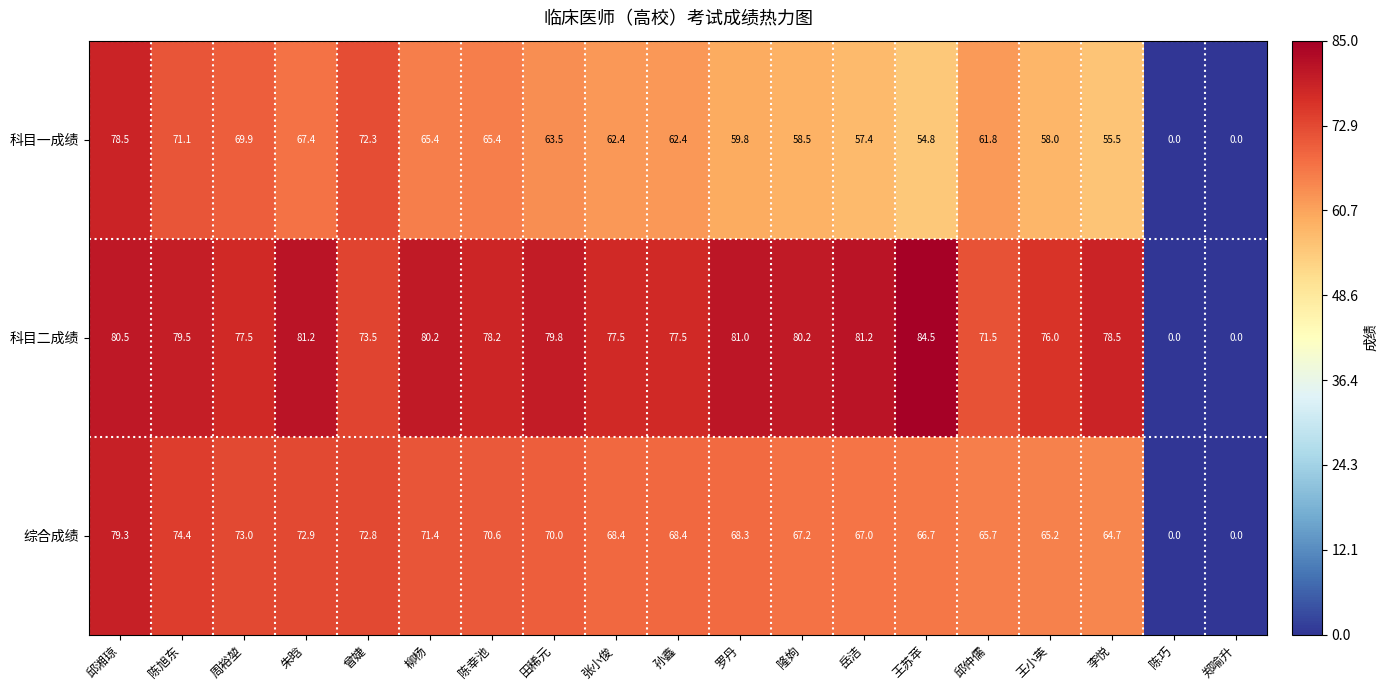

How many series are shown in this chart?

3